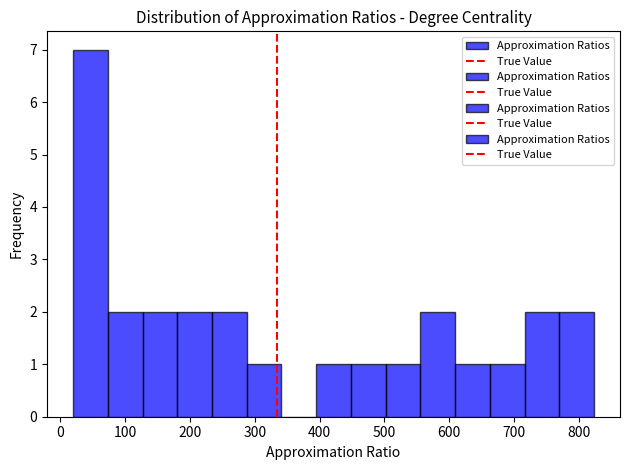

Which range on the x-axis has the tallest bar?

20 to 70